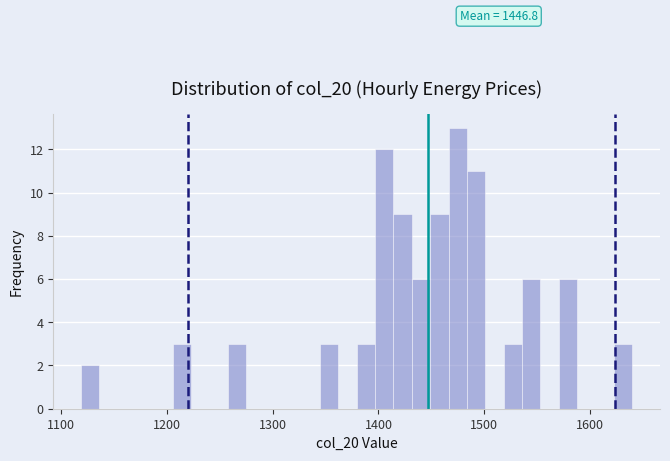

Read against the x-axis, roughly where is the centre of the tallest bar?

1470